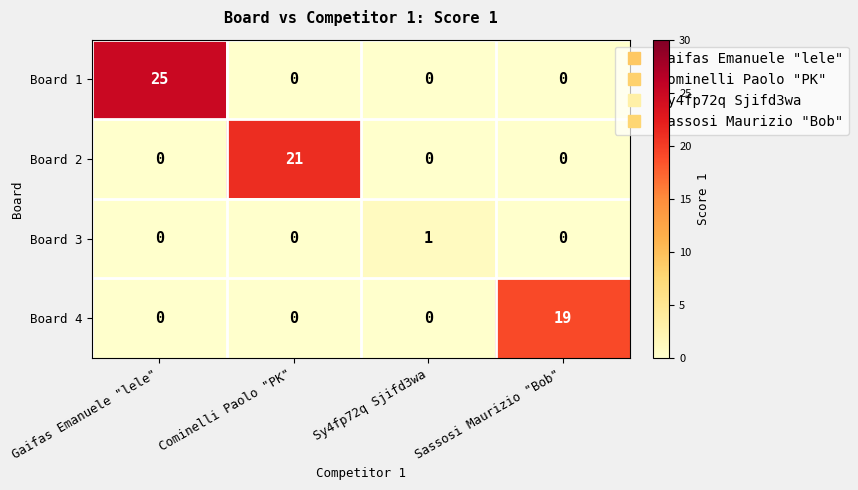

At which category is the sum across all series the highest?

Gaifas Emanuele "lele"